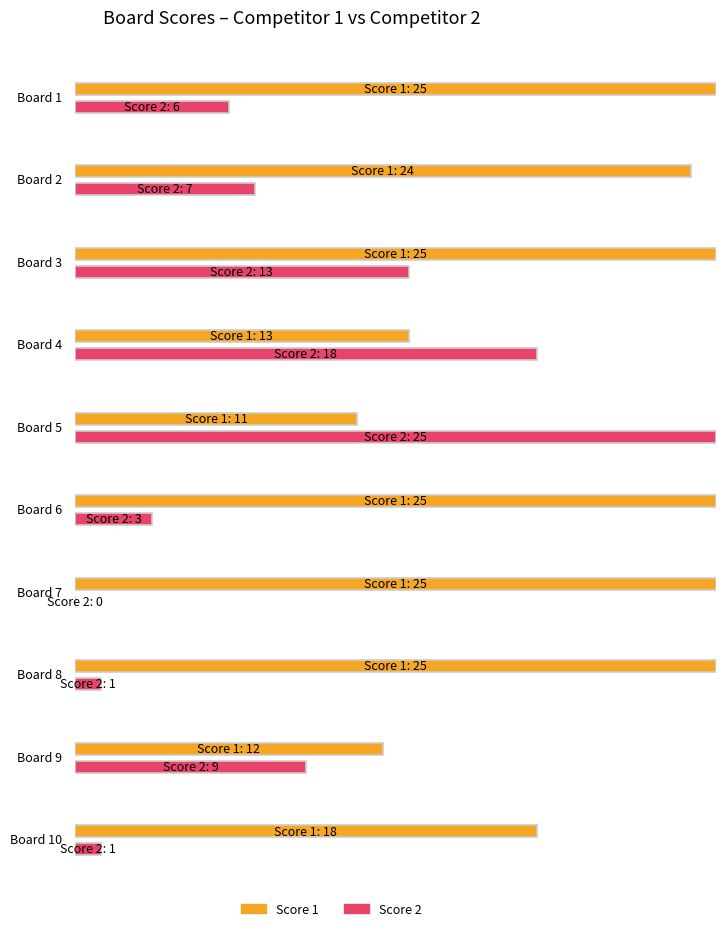

Rank the series by their maximum value, from highest to lowest.

Score 1, Score 2